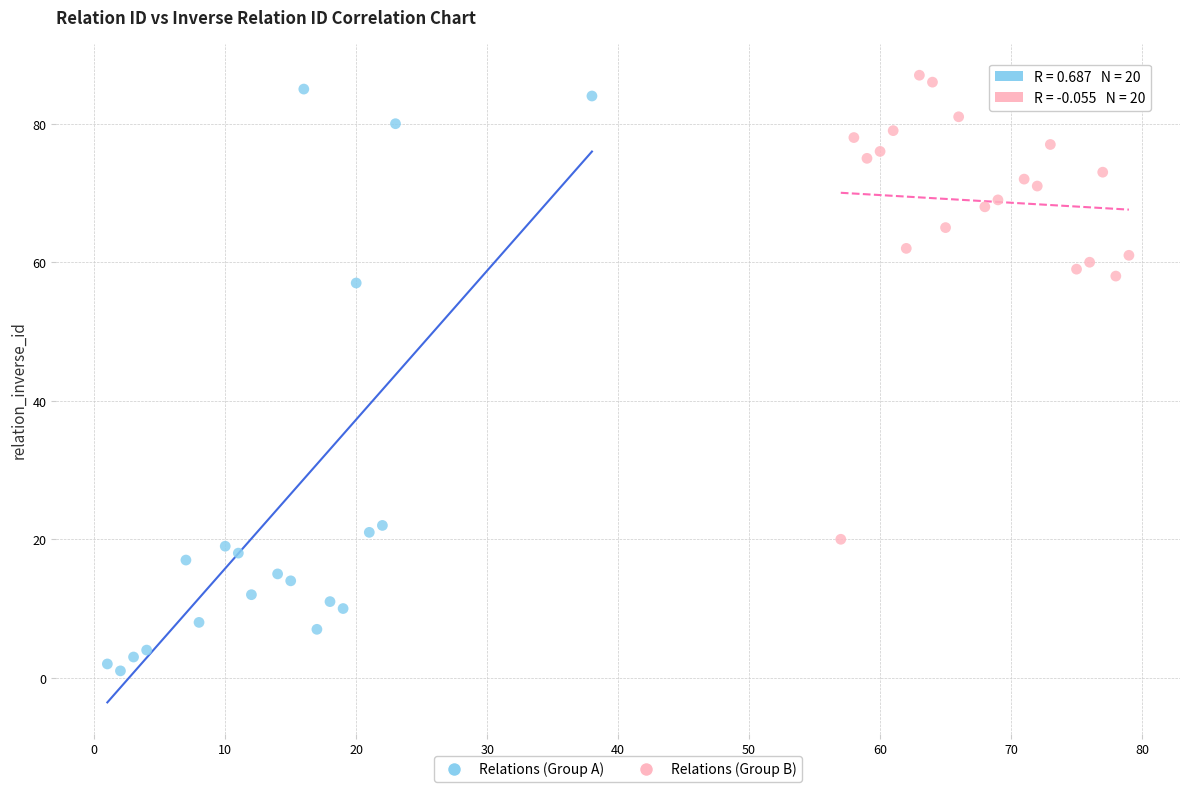

Which series contains the highest Y value?

Relations (Group B)